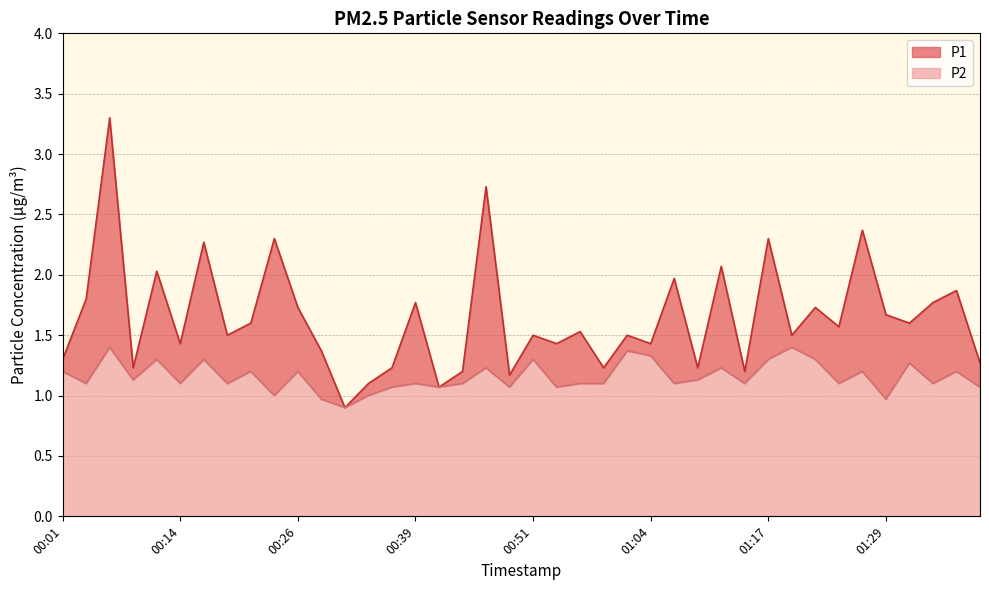

At which category does P1 reach its first local valley?

00:09